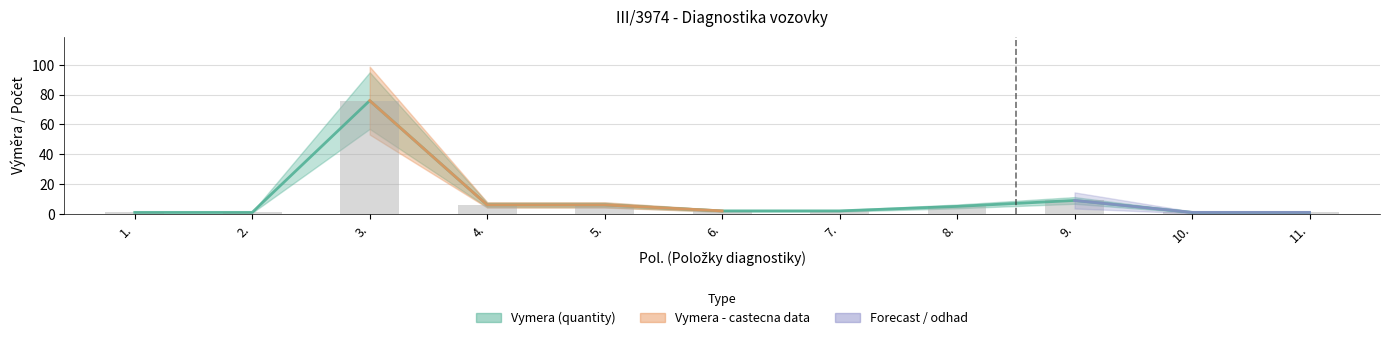

Reading left to right, list all the values displayed in this chart.

1	1	76	6	6	2	2	5	9	1	1